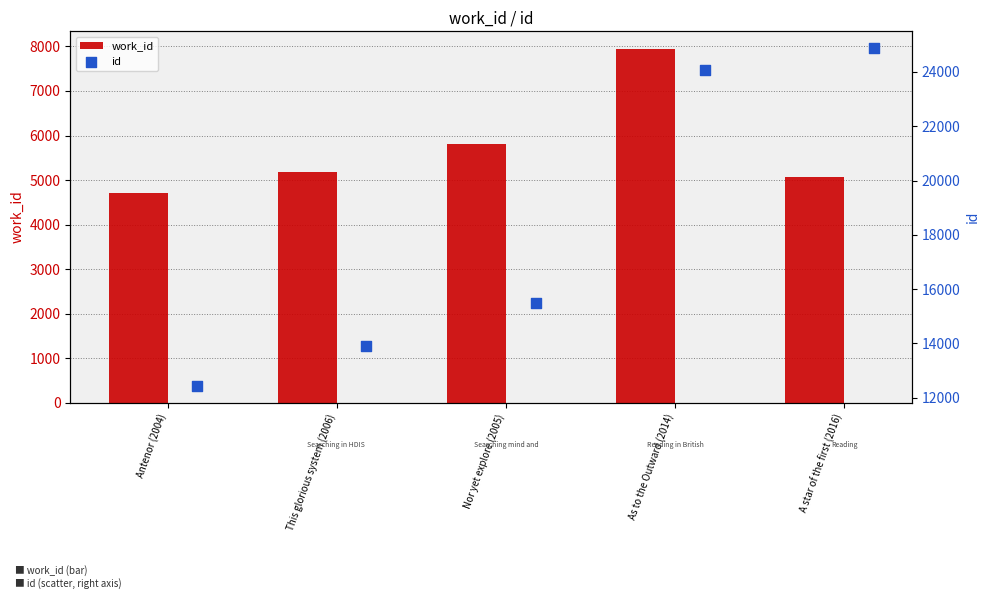

Which series contains the lowest Y value?

work_id